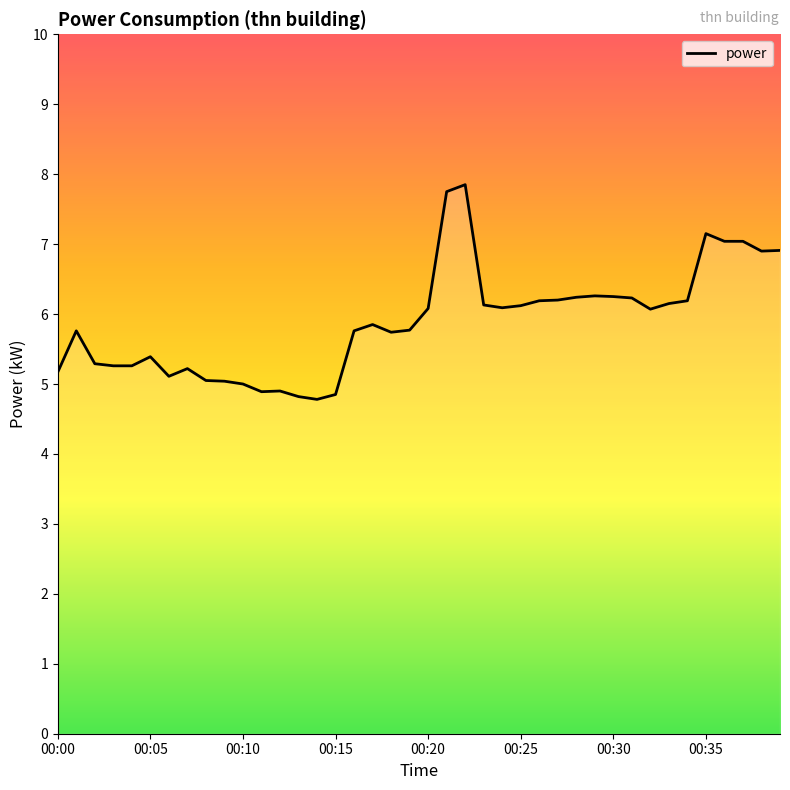

What is the difference between the maximum and minimum values?

3.1